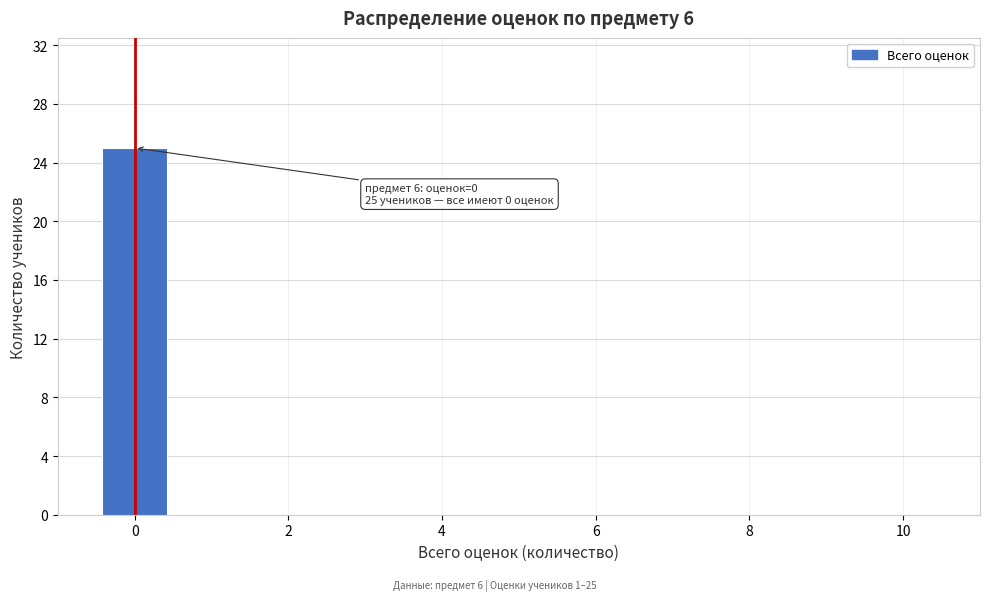

Over which range of the x-axis is the bar tallest?

-0.5 to 0.5